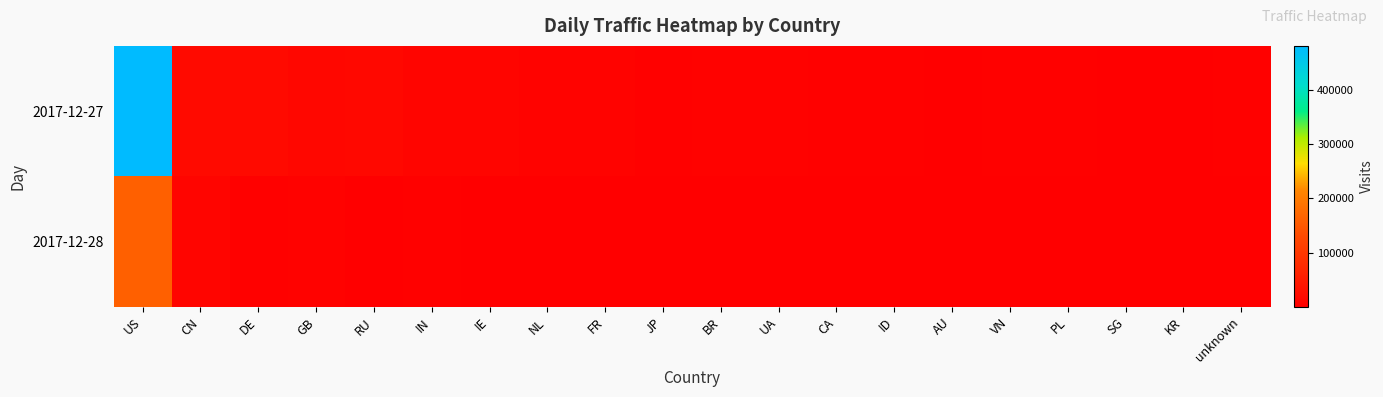

Reading left to right, list all the values displayed in this chart.

2017-12-27: US=481230	CN=19044	DE=19975	GB=15132	RU=15843	IN=10900	IE=9747	NL=6700	FR=6008	JP=3361	BR=4462	UA=4569	CA=3123	ID=2705	AU=1791	VN=2212	PL=2400	SG=1818	KR=1627	unknown=2234
2017-12-28: US=160215	CN=11406	DE=2726	GB=4993	RU=796	IN=2424	IE=1896	NL=1392	FR=662	JP=2180	BR=802	UA=324	CA=951	ID=949	AU=1381	VN=953	PL=382	SG=851	KR=1040	unknown=312